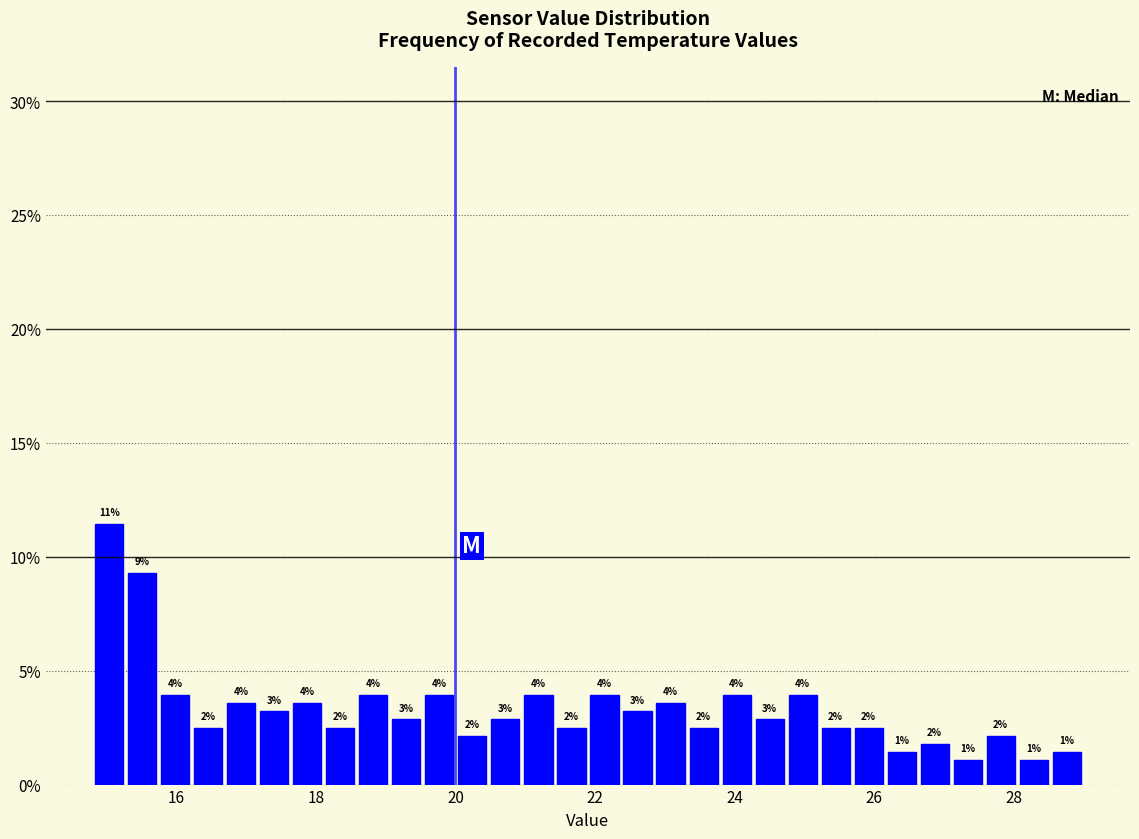

Around what value on the x-axis is the tallest bar? Give the approximate position of its centre, as read against the axis.

15.0